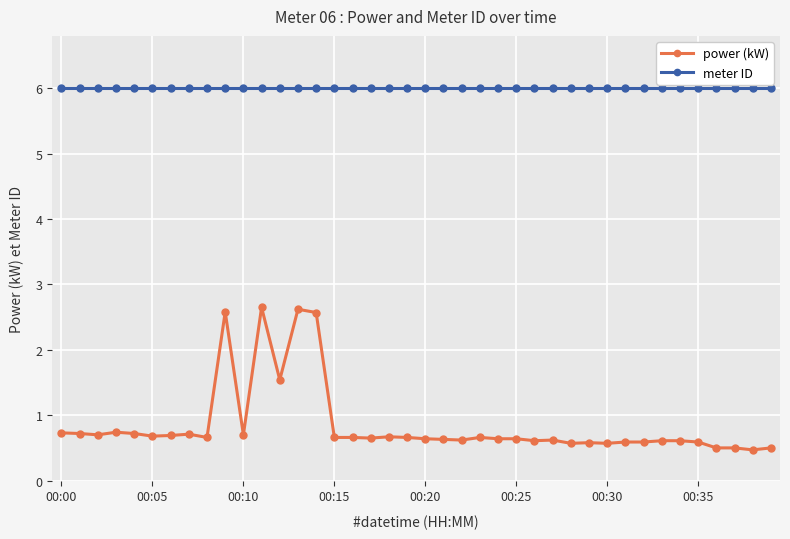

Which series has the widest spread of values?

power (kW)